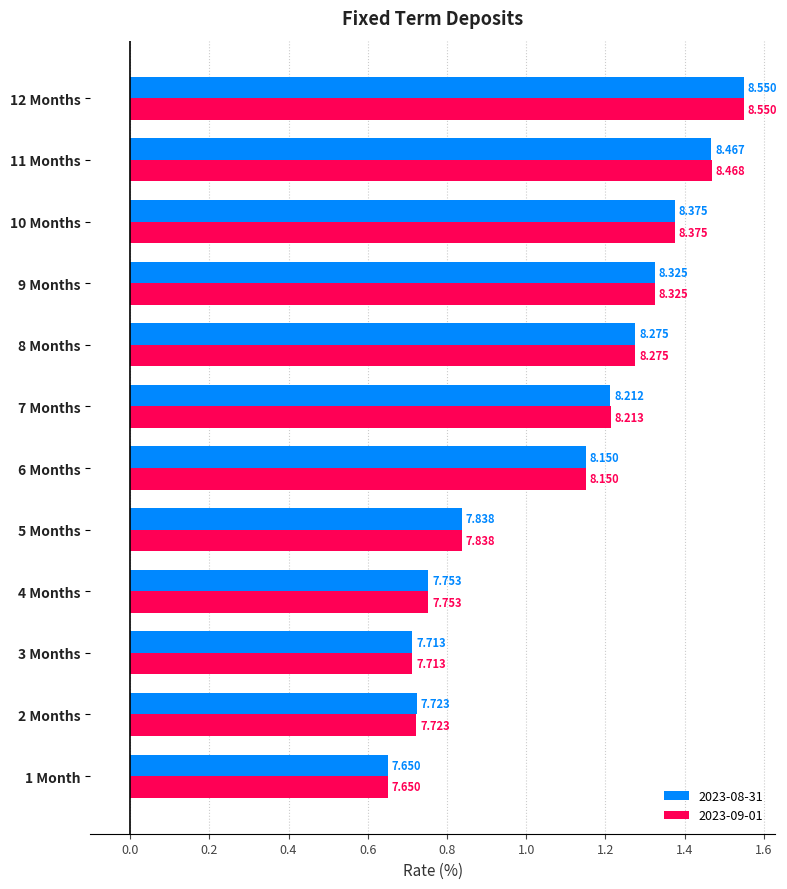

How many bars are there in total?

24